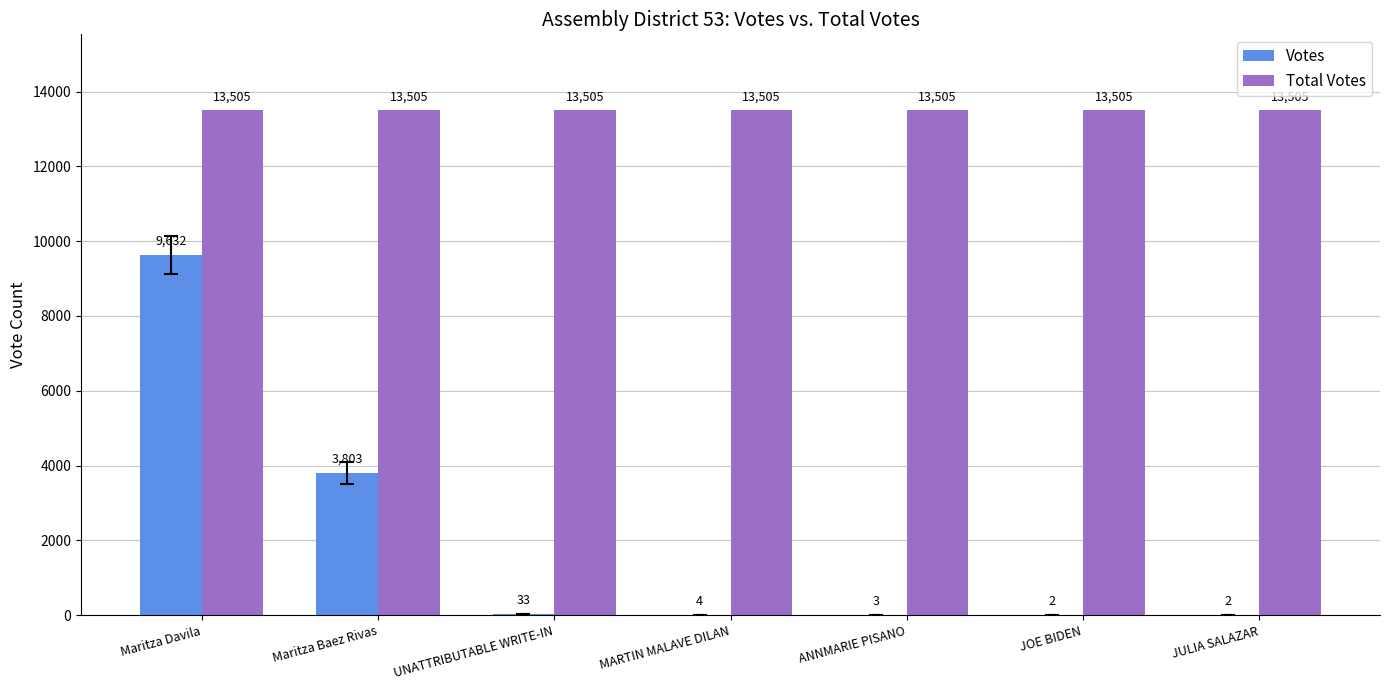

How many data points does each series have?

7